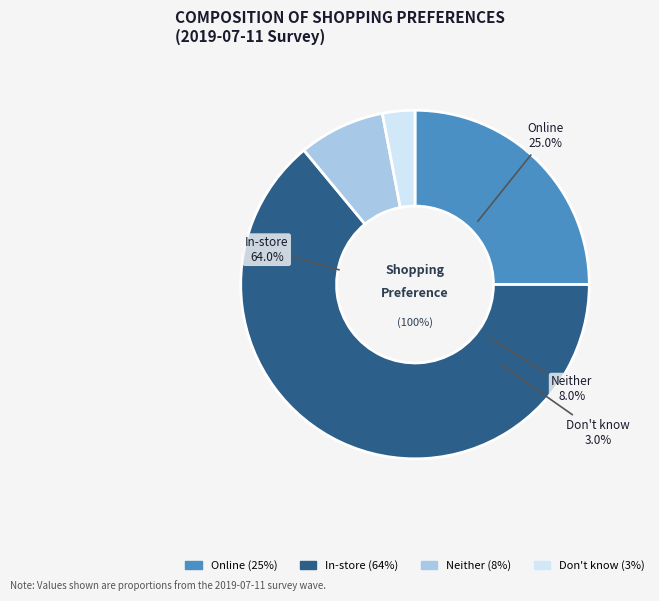

Which category has the smallest portion of the pie?

Don't know